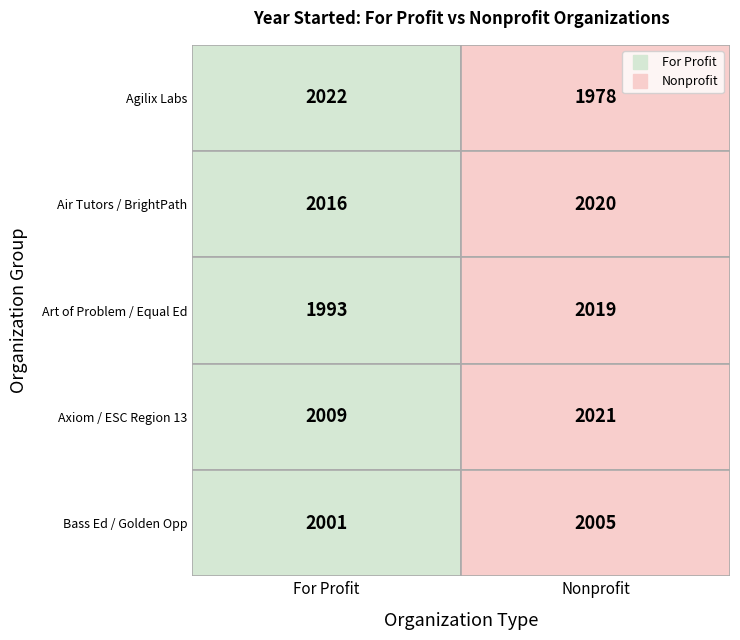

What is the smallest value displayed?

1978